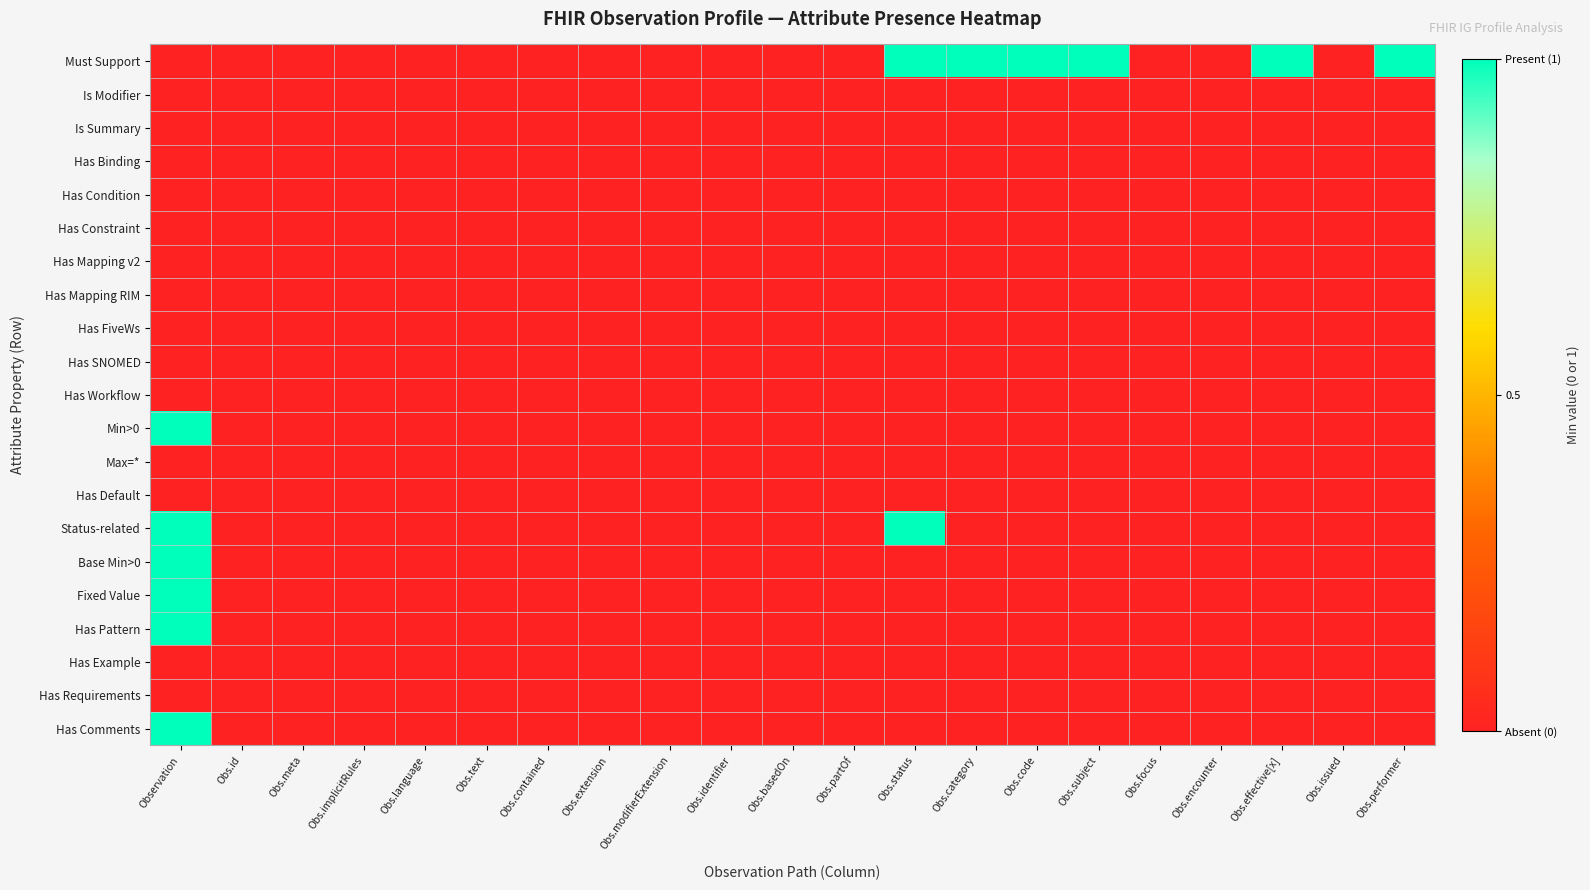

Reading left to right, transcribe all the data shown in this chart.

Must Support: Observation=0	Obs.id=0	Obs.meta=0	Obs.implicitRules=0	Obs.language=0	Obs.text=0	Obs.contained=0	Obs.extension=0	Obs.modifierExtension=0	Obs.identifier=0	Obs.basedOn=0	Obs.partOf=0	Obs.status=1	Obs.category=1	Obs.code=1	Obs.subject=1	Obs.focus=0	Obs.encounter=0	Obs.effective[x]=1	Obs.issued=0	Obs.performer=1
Is Modifier: Observation=0	Obs.id=0	Obs.meta=0	Obs.implicitRules=0	Obs.language=0	Obs.text=0	Obs.contained=0	Obs.extension=0	Obs.modifierExtension=0	Obs.identifier=0	Obs.basedOn=0	Obs.partOf=0	Obs.status=0	Obs.category=0	Obs.code=0	Obs.subject=0	Obs.focus=0	Obs.encounter=0	Obs.effective[x]=0	Obs.issued=0	Obs.performer=0
Is Summary: Observation=0	Obs.id=0	Obs.meta=0	Obs.implicitRules=0	Obs.language=0	Obs.text=0	Obs.contained=0	Obs.extension=0	Obs.modifierExtension=0	Obs.identifier=0	Obs.basedOn=0	Obs.partOf=0	Obs.status=0	Obs.category=0	Obs.code=0	Obs.subject=0	Obs.focus=0	Obs.encounter=0	Obs.effective[x]=0	Obs.issued=0	Obs.performer=0
Has Binding: Observation=0	Obs.id=0	Obs.meta=0	Obs.implicitRules=0	Obs.language=0	Obs.text=0	Obs.contained=0	Obs.extension=0	Obs.modifierExtension=0	Obs.identifier=0	Obs.basedOn=0	Obs.partOf=0	Obs.status=0	Obs.category=0	Obs.code=0	Obs.subject=0	Obs.focus=0	Obs.encounter=0	Obs.effective[x]=0	Obs.issued=0	Obs.performer=0
Has Condition: Observation=0	Obs.id=0	Obs.meta=0	Obs.implicitRules=0	Obs.language=0	Obs.text=0	Obs.contained=0	Obs.extension=0	Obs.modifierExtension=0	Obs.identifier=0	Obs.basedOn=0	Obs.partOf=0	Obs.status=0	Obs.category=0	Obs.code=0	Obs.subject=0	Obs.focus=0	Obs.encounter=0	Obs.effective[x]=0	Obs.issued=0	Obs.performer=0
Has Constraint: Observation=0	Obs.id=0	Obs.meta=0	Obs.implicitRules=0	Obs.language=0	Obs.text=0	Obs.contained=0	Obs.extension=0	Obs.modifierExtension=0	Obs.identifier=0	Obs.basedOn=0	Obs.partOf=0	Obs.status=0	Obs.category=0	Obs.code=0	Obs.subject=0	Obs.focus=0	Obs.encounter=0	Obs.effective[x]=0	Obs.issued=0	Obs.performer=0
Has Mapping v2: Observation=0	Obs.id=0	Obs.meta=0	Obs.implicitRules=0	Obs.language=0	Obs.text=0	Obs.contained=0	Obs.extension=0	Obs.modifierExtension=0	Obs.identifier=0	Obs.basedOn=0	Obs.partOf=0	Obs.status=0	Obs.category=0	Obs.code=0	Obs.subject=0	Obs.focus=0	Obs.encounter=0	Obs.effective[x]=0	Obs.issued=0	Obs.performer=0
Has Mapping RIM: Observation=0	Obs.id=0	Obs.meta=0	Obs.implicitRules=0	Obs.language=0	Obs.text=0	Obs.contained=0	Obs.extension=0	Obs.modifierExtension=0	Obs.identifier=0	Obs.basedOn=0	Obs.partOf=0	Obs.status=0	Obs.category=0	Obs.code=0	Obs.subject=0	Obs.focus=0	Obs.encounter=0	Obs.effective[x]=0	Obs.issued=0	Obs.performer=0
Has FiveWs: Observation=0	Obs.id=0	Obs.meta=0	Obs.implicitRules=0	Obs.language=0	Obs.text=0	Obs.contained=0	Obs.extension=0	Obs.modifierExtension=0	Obs.identifier=0	Obs.basedOn=0	Obs.partOf=0	Obs.status=0	Obs.category=0	Obs.code=0	Obs.subject=0	Obs.focus=0	Obs.encounter=0	Obs.effective[x]=0	Obs.issued=0	Obs.performer=0
Has SNOMED: Observation=0	Obs.id=0	Obs.meta=0	Obs.implicitRules=0	Obs.language=0	Obs.text=0	Obs.contained=0	Obs.extension=0	Obs.modifierExtension=0	Obs.identifier=0	Obs.basedOn=0	Obs.partOf=0	Obs.status=0	Obs.category=0	Obs.code=0	Obs.subject=0	Obs.focus=0	Obs.encounter=0	Obs.effective[x]=0	Obs.issued=0	Obs.performer=0
Has Workflow: Observation=0	Obs.id=0	Obs.meta=0	Obs.implicitRules=0	Obs.language=0	Obs.text=0	Obs.contained=0	Obs.extension=0	Obs.modifierExtension=0	Obs.identifier=0	Obs.basedOn=0	Obs.partOf=0	Obs.status=0	Obs.category=0	Obs.code=0	Obs.subject=0	Obs.focus=0	Obs.encounter=0	Obs.effective[x]=0	Obs.issued=0	Obs.performer=0
Min>0: Observation=1	Obs.id=0	Obs.meta=0	Obs.implicitRules=0	Obs.language=0	Obs.text=0	Obs.contained=0	Obs.extension=0	Obs.modifierExtension=0	Obs.identifier=0	Obs.basedOn=0	Obs.partOf=0	Obs.status=0	Obs.category=0	Obs.code=0	Obs.subject=0	Obs.focus=0	Obs.encounter=0	Obs.effective[x]=0	Obs.issued=0	Obs.performer=0
Max=*: Observation=0	Obs.id=0	Obs.meta=0	Obs.implicitRules=0	Obs.language=0	Obs.text=0	Obs.contained=0	Obs.extension=0	Obs.modifierExtension=0	Obs.identifier=0	Obs.basedOn=0	Obs.partOf=0	Obs.status=0	Obs.category=0	Obs.code=0	Obs.subject=0	Obs.focus=0	Obs.encounter=0	Obs.effective[x]=0	Obs.issued=0	Obs.performer=0
Has Default: Observation=0	Obs.id=0	Obs.meta=0	Obs.implicitRules=0	Obs.language=0	Obs.text=0	Obs.contained=0	Obs.extension=0	Obs.modifierExtension=0	Obs.identifier=0	Obs.basedOn=0	Obs.partOf=0	Obs.status=0	Obs.category=0	Obs.code=0	Obs.subject=0	Obs.focus=0	Obs.encounter=0	Obs.effective[x]=0	Obs.issued=0	Obs.performer=0
Status-related: Observation=1	Obs.id=0	Obs.meta=0	Obs.implicitRules=0	Obs.language=0	Obs.text=0	Obs.contained=0	Obs.extension=0	Obs.modifierExtension=0	Obs.identifier=0	Obs.basedOn=0	Obs.partOf=0	Obs.status=1	Obs.category=0	Obs.code=0	Obs.subject=0	Obs.focus=0	Obs.encounter=0	Obs.effective[x]=0	Obs.issued=0	Obs.performer=0
Base Min>0: Observation=1	Obs.id=0	Obs.meta=0	Obs.implicitRules=0	Obs.language=0	Obs.text=0	Obs.contained=0	Obs.extension=0	Obs.modifierExtension=0	Obs.identifier=0	Obs.basedOn=0	Obs.partOf=0	Obs.status=0	Obs.category=0	Obs.code=0	Obs.subject=0	Obs.focus=0	Obs.encounter=0	Obs.effective[x]=0	Obs.issued=0	Obs.performer=0
Fixed Value: Observation=1	Obs.id=0	Obs.meta=0	Obs.implicitRules=0	Obs.language=0	Obs.text=0	Obs.contained=0	Obs.extension=0	Obs.modifierExtension=0	Obs.identifier=0	Obs.basedOn=0	Obs.partOf=0	Obs.status=0	Obs.category=0	Obs.code=0	Obs.subject=0	Obs.focus=0	Obs.encounter=0	Obs.effective[x]=0	Obs.issued=0	Obs.performer=0
Has Pattern: Observation=1	Obs.id=0	Obs.meta=0	Obs.implicitRules=0	Obs.language=0	Obs.text=0	Obs.contained=0	Obs.extension=0	Obs.modifierExtension=0	Obs.identifier=0	Obs.basedOn=0	Obs.partOf=0	Obs.status=0	Obs.category=0	Obs.code=0	Obs.subject=0	Obs.focus=0	Obs.encounter=0	Obs.effective[x]=0	Obs.issued=0	Obs.performer=0
Has Example: Observation=0	Obs.id=0	Obs.meta=0	Obs.implicitRules=0	Obs.language=0	Obs.text=0	Obs.contained=0	Obs.extension=0	Obs.modifierExtension=0	Obs.identifier=0	Obs.basedOn=0	Obs.partOf=0	Obs.status=0	Obs.category=0	Obs.code=0	Obs.subject=0	Obs.focus=0	Obs.encounter=0	Obs.effective[x]=0	Obs.issued=0	Obs.performer=0
Has Requirements: Observation=0	Obs.id=0	Obs.meta=0	Obs.implicitRules=0	Obs.language=0	Obs.text=0	Obs.contained=0	Obs.extension=0	Obs.modifierExtension=0	Obs.identifier=0	Obs.basedOn=0	Obs.partOf=0	Obs.status=0	Obs.category=0	Obs.code=0	Obs.subject=0	Obs.focus=0	Obs.encounter=0	Obs.effective[x]=0	Obs.issued=0	Obs.performer=0
Has Comments: Observation=1	Obs.id=0	Obs.meta=0	Obs.implicitRules=0	Obs.language=0	Obs.text=0	Obs.contained=0	Obs.extension=0	Obs.modifierExtension=0	Obs.identifier=0	Obs.basedOn=0	Obs.partOf=0	Obs.status=0	Obs.category=0	Obs.code=0	Obs.subject=0	Obs.focus=0	Obs.encounter=0	Obs.effective[x]=0	Obs.issued=0	Obs.performer=0